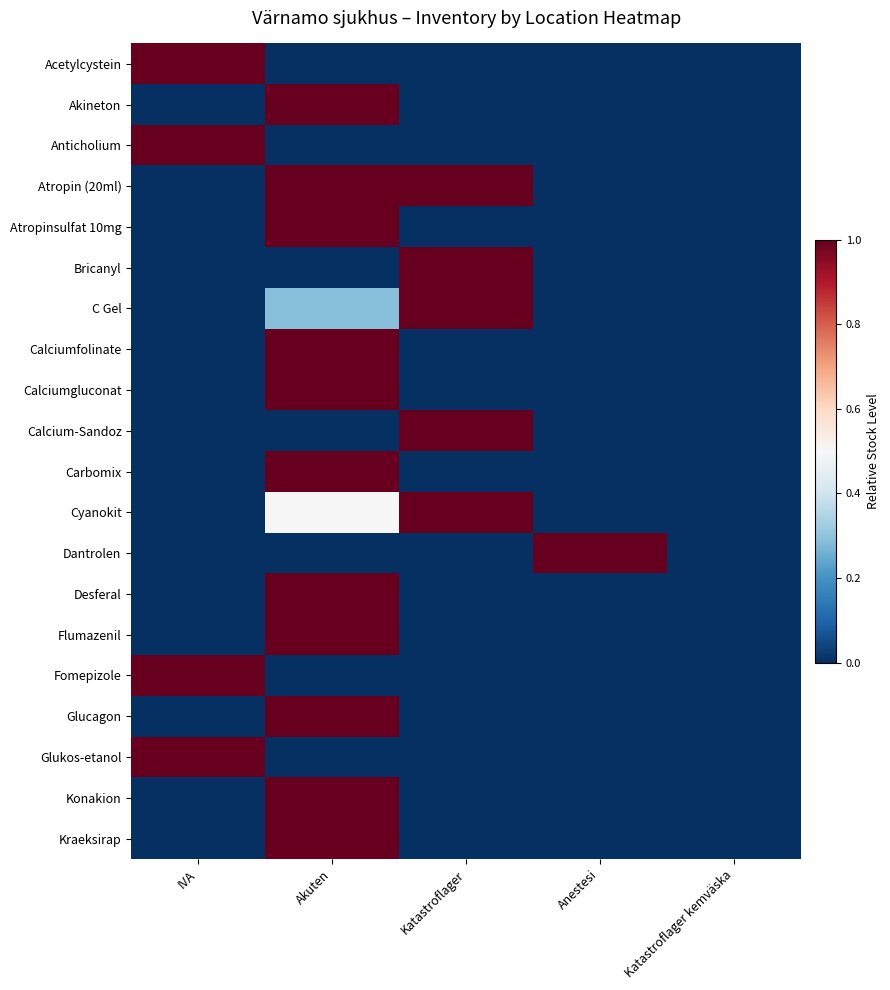

At which category does the chart reach its minimum across all series?

Akuten